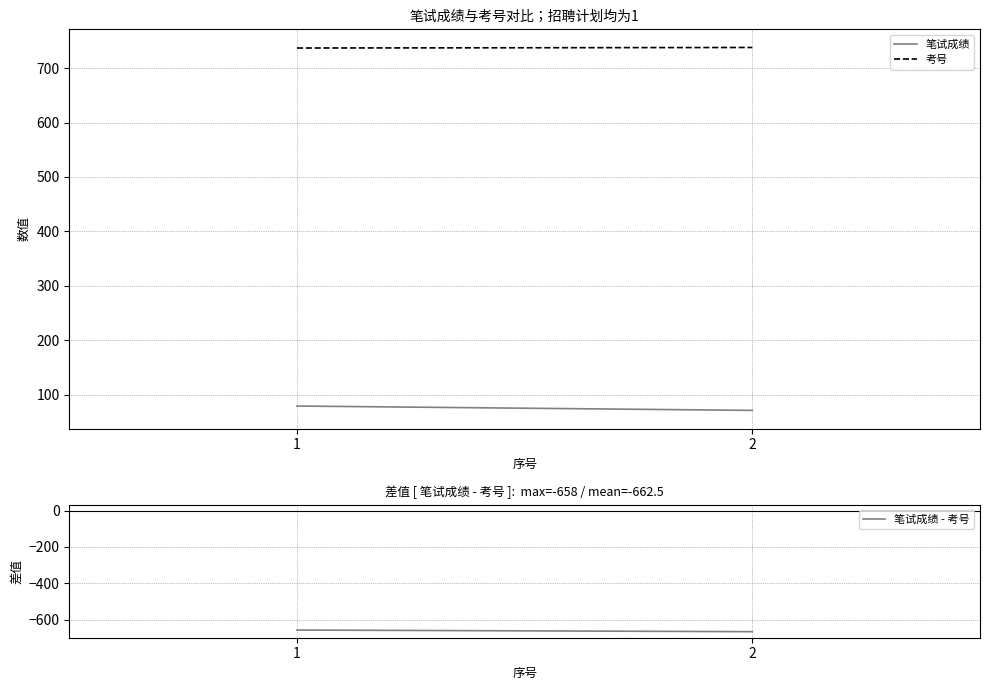

Reading left to right, transcribe all the data shown in this chart.

笔试成绩: 79	71
考号: 737	738
笔试成绩 - 考号: -658	-667